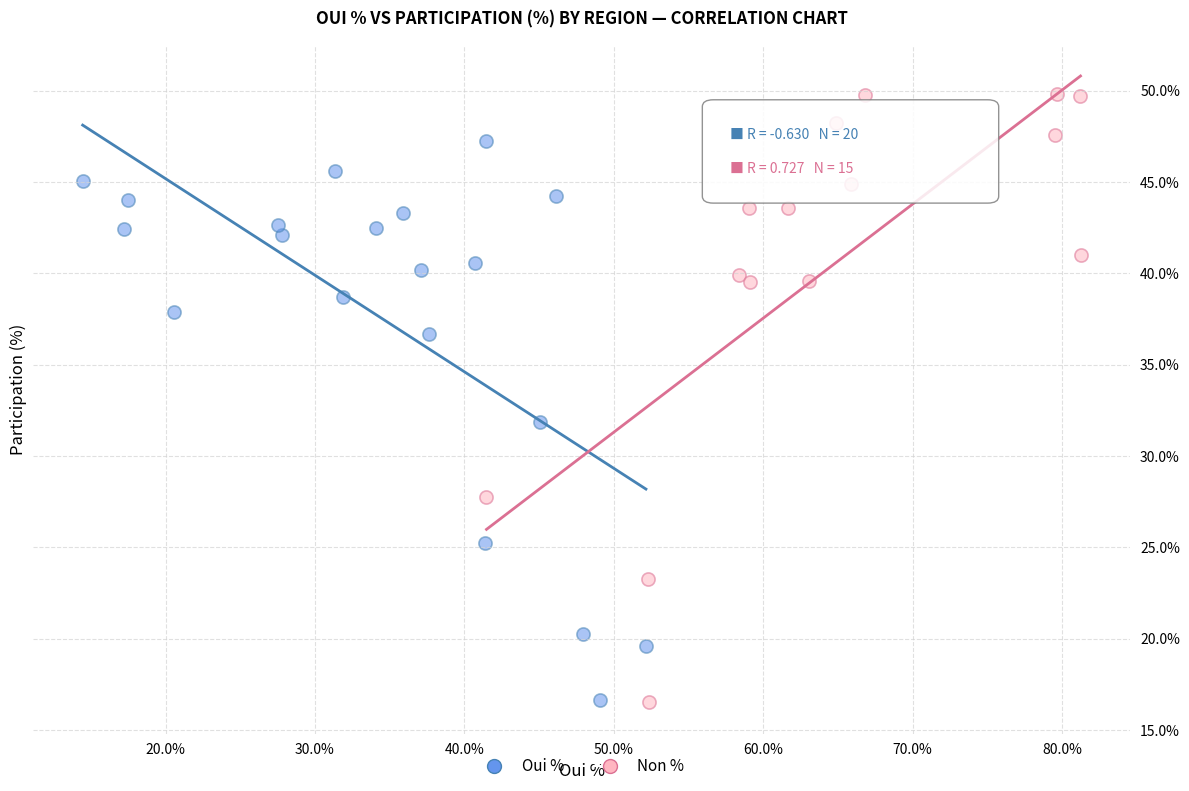

What are all the series names shown in the legend?

Oui %, Non %